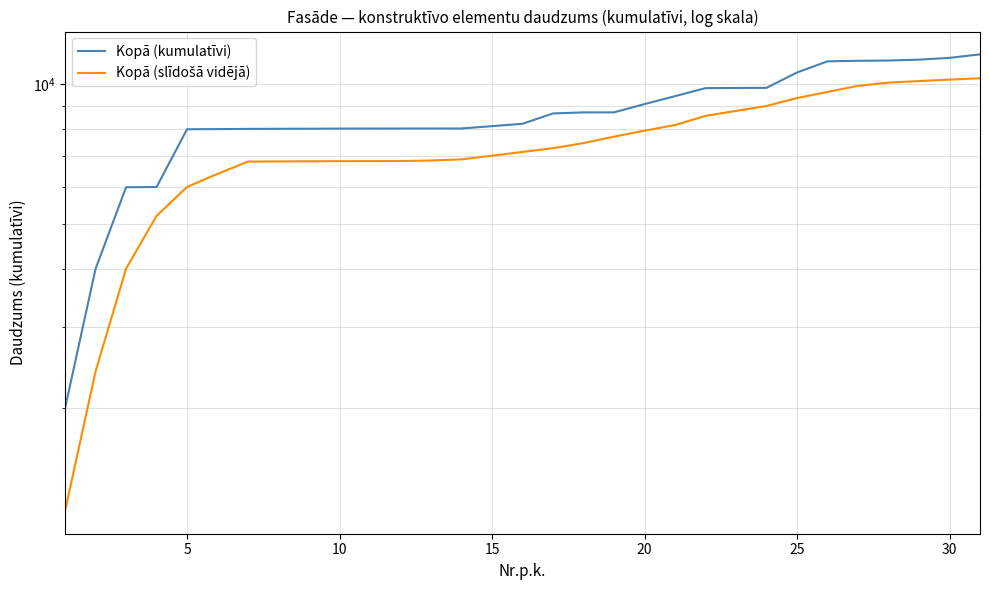

What is the average value of the Kopā (slīdošā vidējā) series?

7331.6